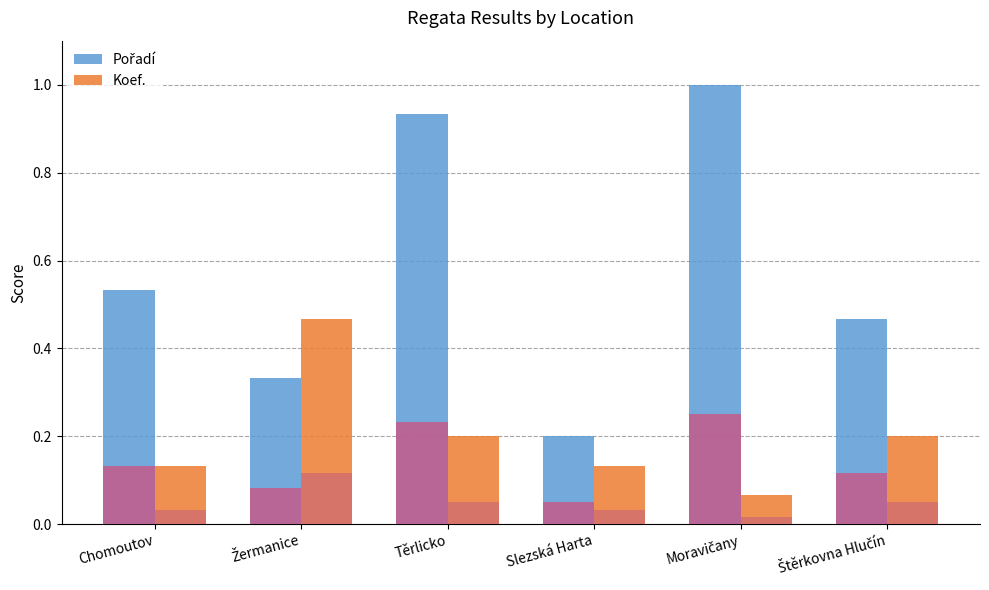

What is the difference between the highest and lowest values at Štěrkovna Hlučín?

0.3